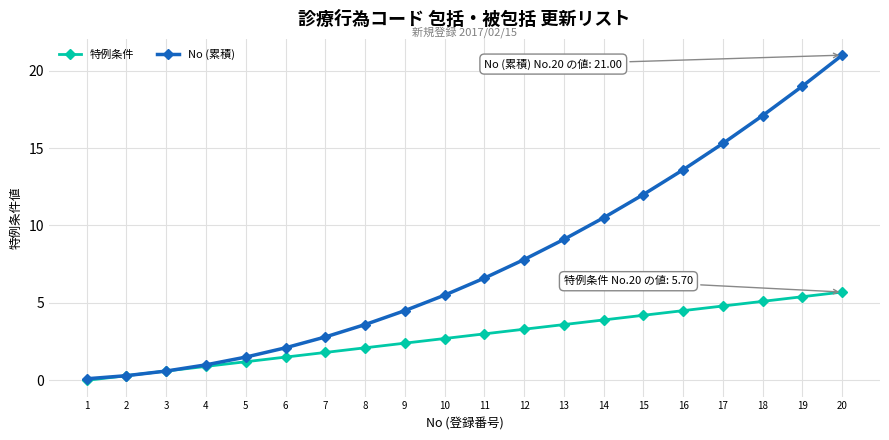

Reading right to left, list all the values displayed in this chart.

特例条件: 20=5.7	19=5.4	18=5.1	17=4.8	16=4.5	15=4.2	14=3.9	13=3.6	12=3.3	11=3.0	10=2.7	9=2.4	8=2.1	7=1.8	6=1.5	5=1.2	4=0.9	3=0.6	2=0.3	1=0.0
No (累積): 20=21.0	19=19.0	18=17.1	17=15.3	16=13.6	15=12.0	14=10.5	13=9.1	12=7.8	11=6.6	10=5.5	9=4.5	8=3.6	7=2.8	6=2.1	5=1.5	4=1.0	3=0.6	2=0.3	1=0.1